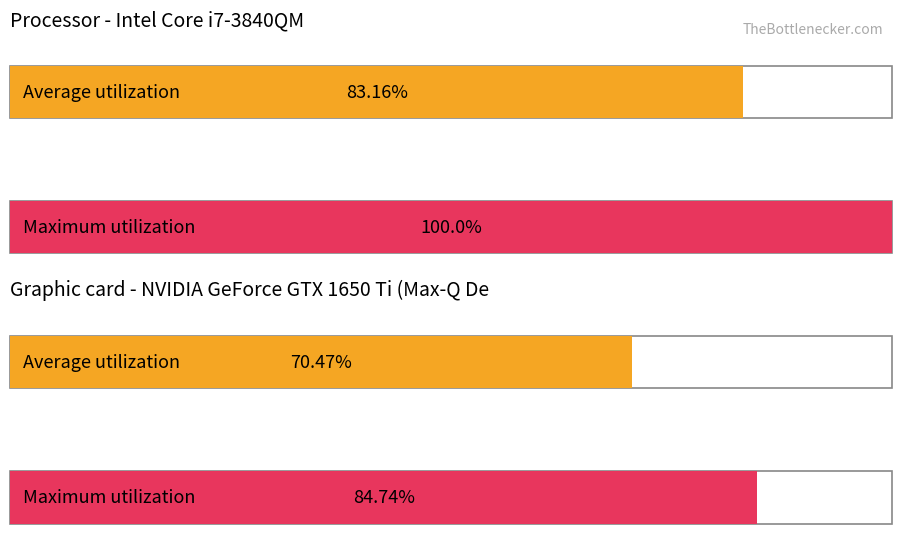

The value of Maximum utilization at Max_cycle is 34527.3. True or false?

False